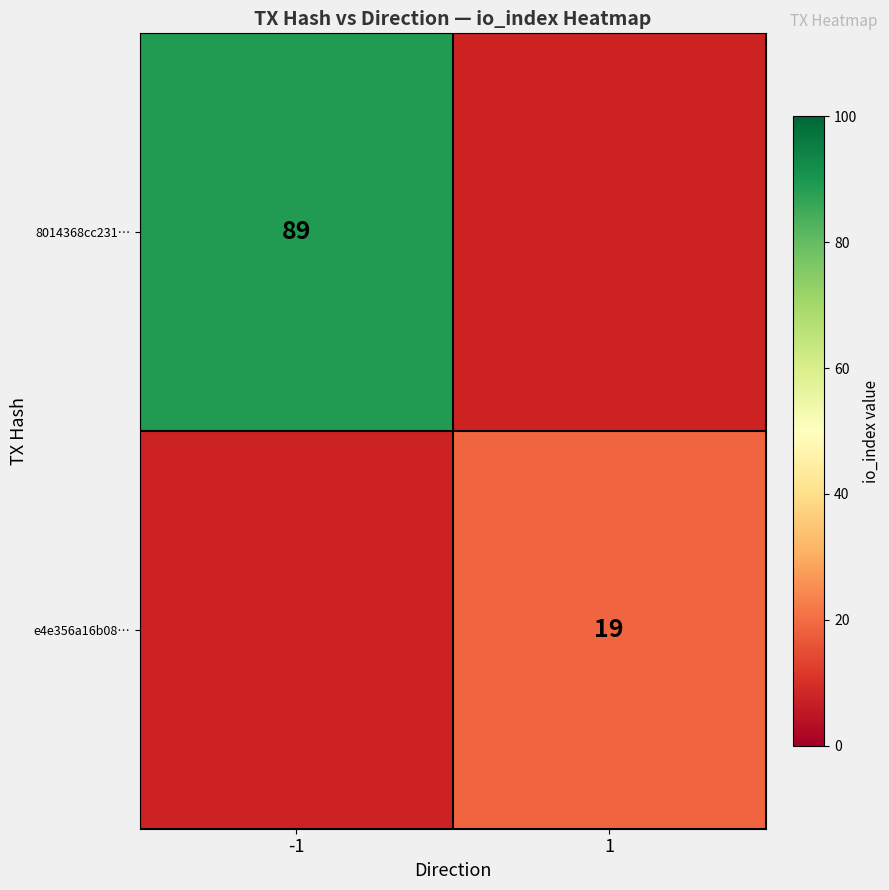

The 8014368cc231… series shows 129 at -1. True or false?

False